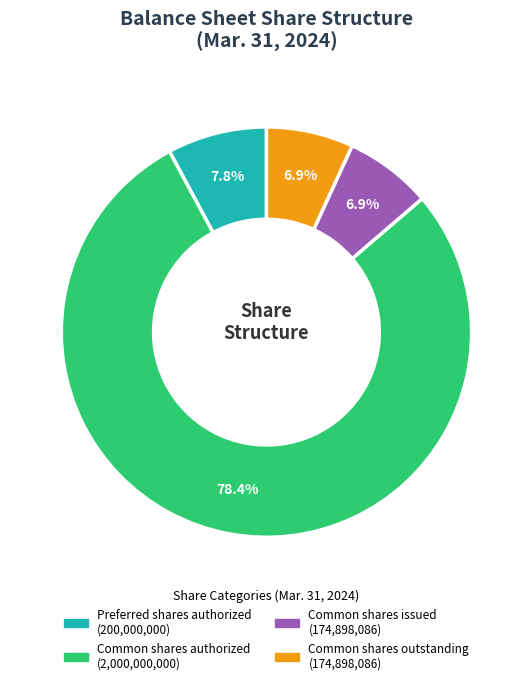

Is there any slice that represents more than half of the pie?

Yes